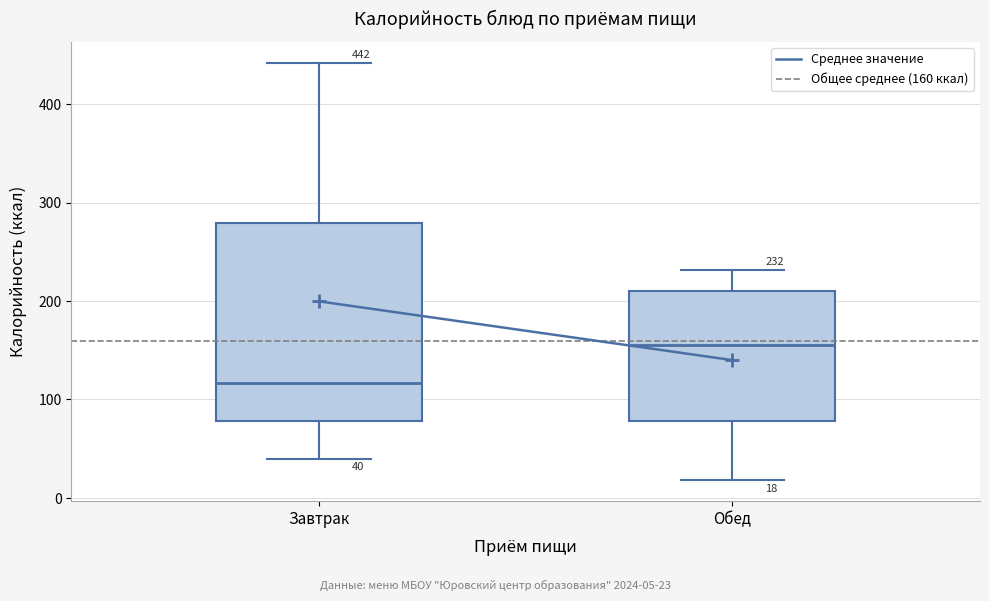

Comparing the boxes themselves (not the whiskers), which one is the tallest?

Завтрак